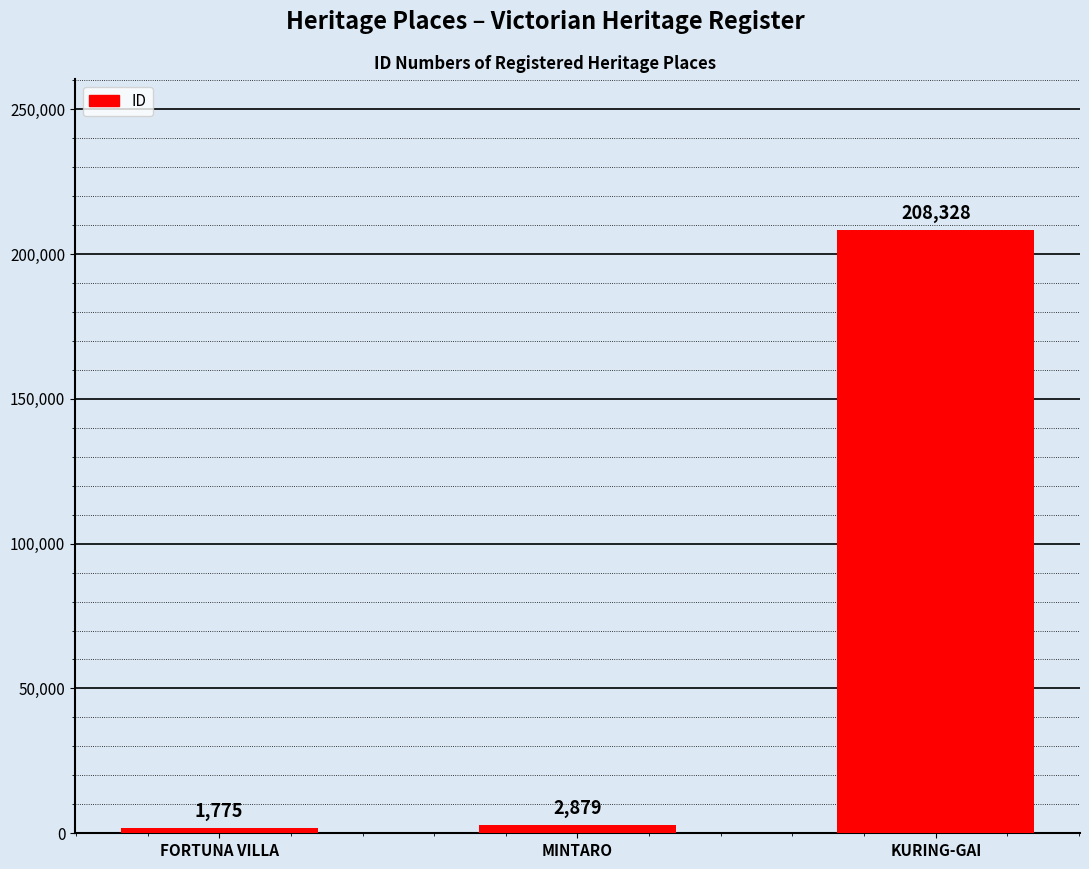

What position from the left is FORTUNA VILLA?

1